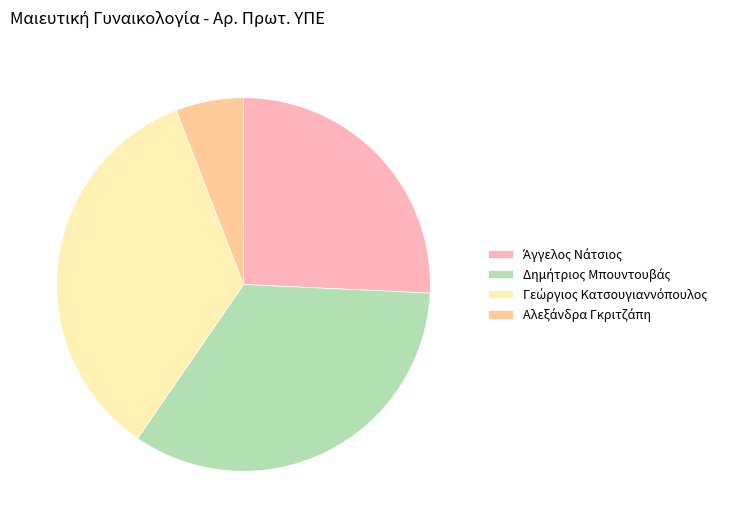

Count the number of slices in the pie.

4